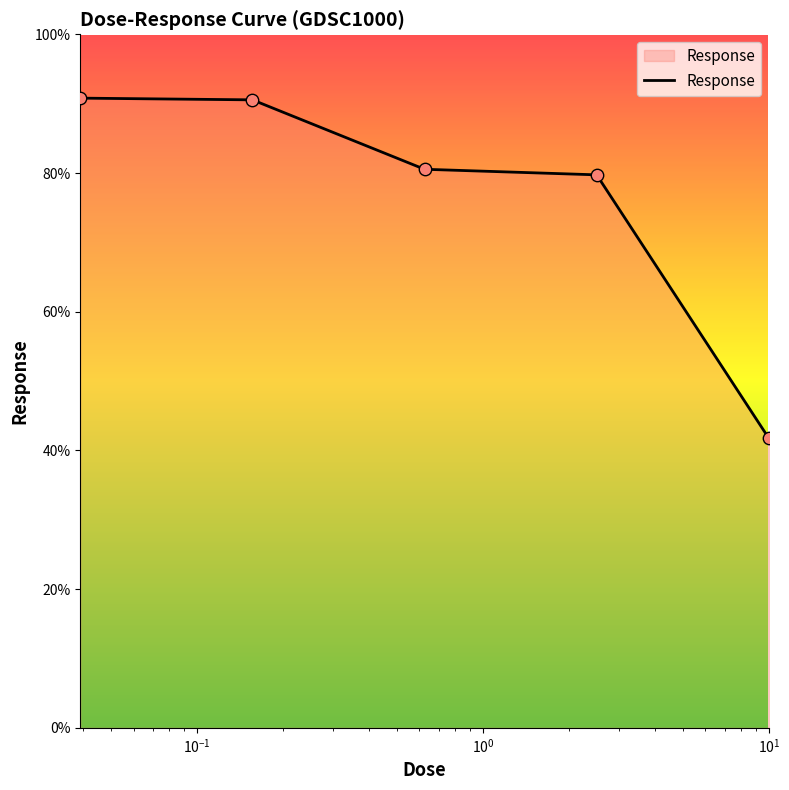

What is the difference between the second highest and minimum values?

48.8